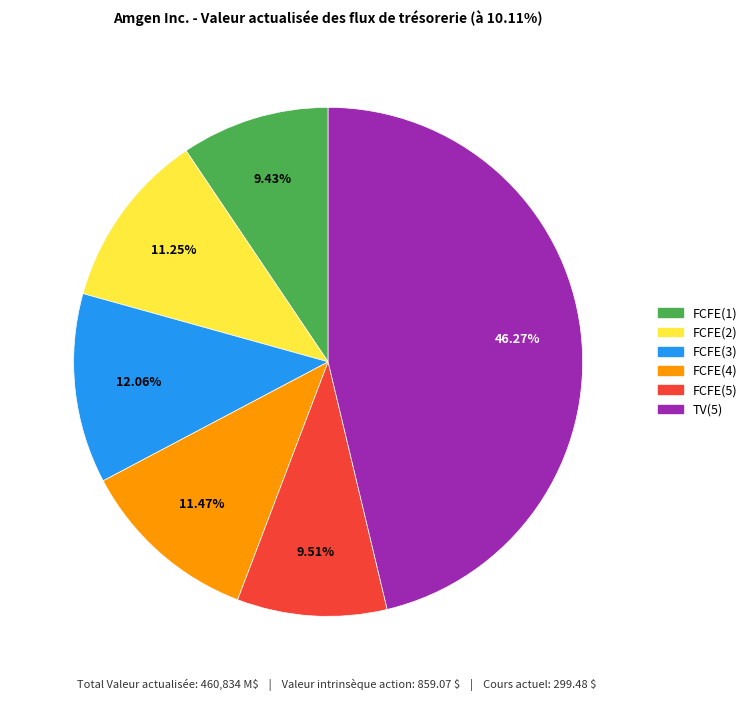

Does FCFE(3) account for over 50% of the chart?

No